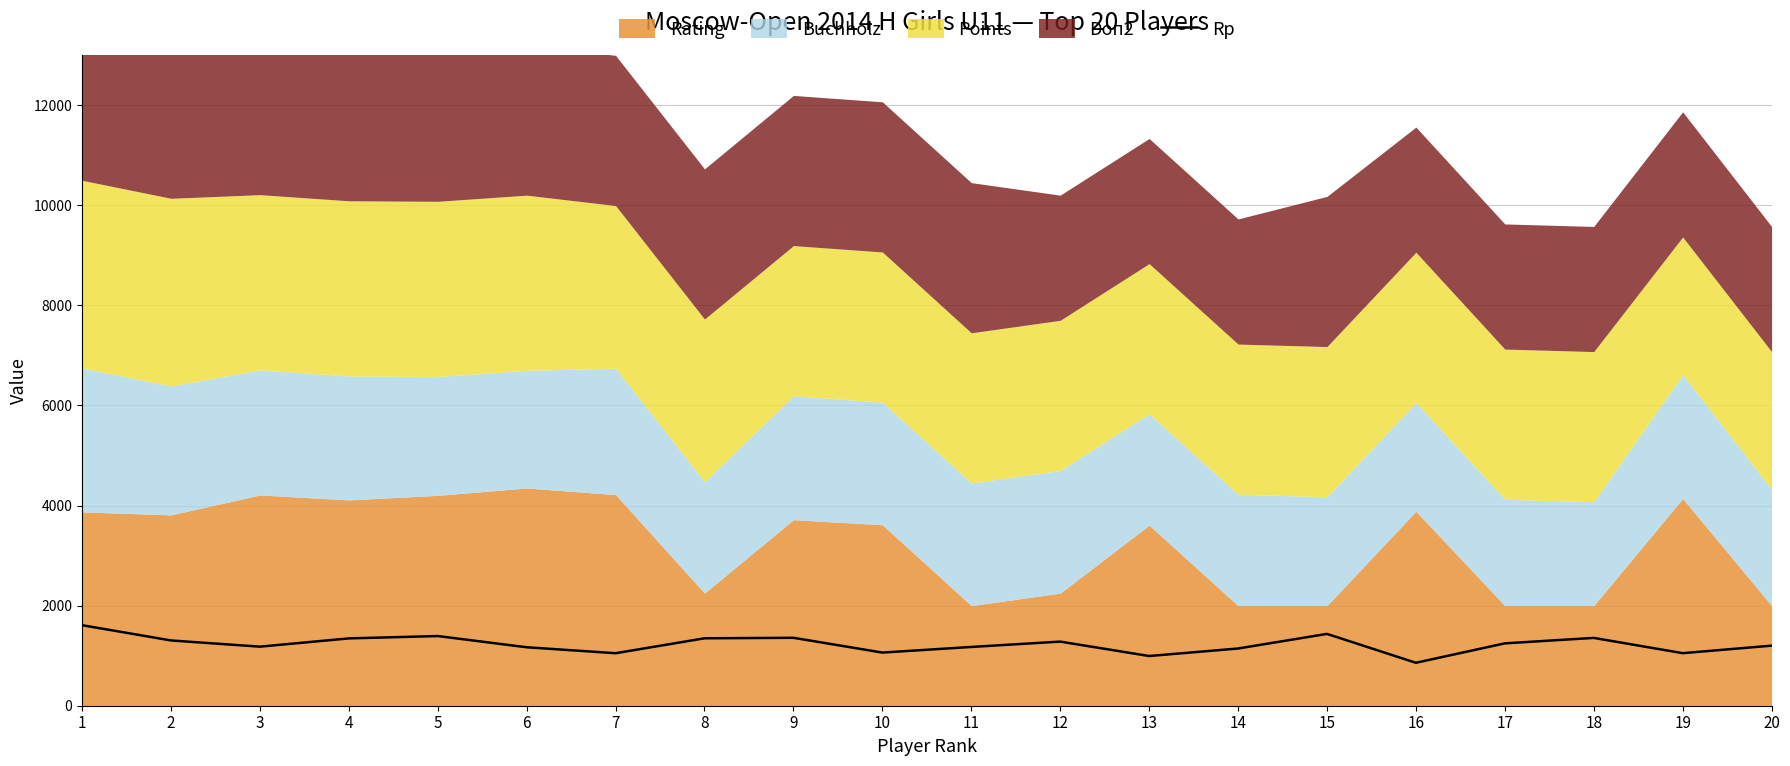

Reading left to right, what are all the values shown in this chart?

1=1609	2=1304	3=1180	4=1345	5=1392	6=1168	7=1049	8=1347	9=1357	10=1062	11=1174	12=1281	13=993	14=1143	15=1435	16=858	17=1246	18=1355	19=1050	20=1200